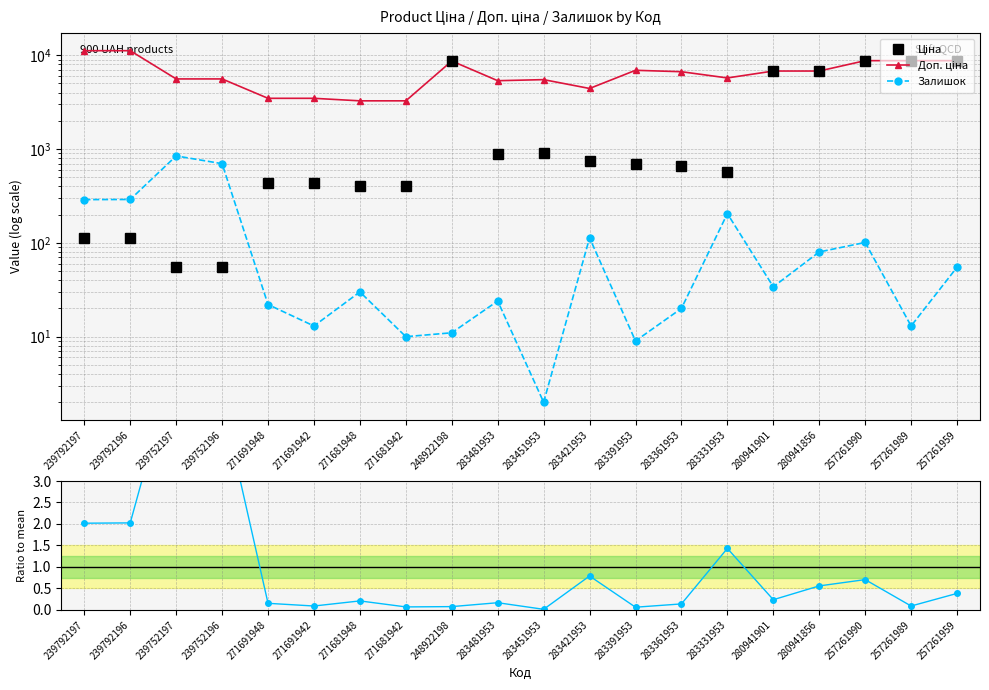

Rank the series by their maximum value, from highest to lowest.

Доп. ціна, Ціна, Залишок, Залишок ratio